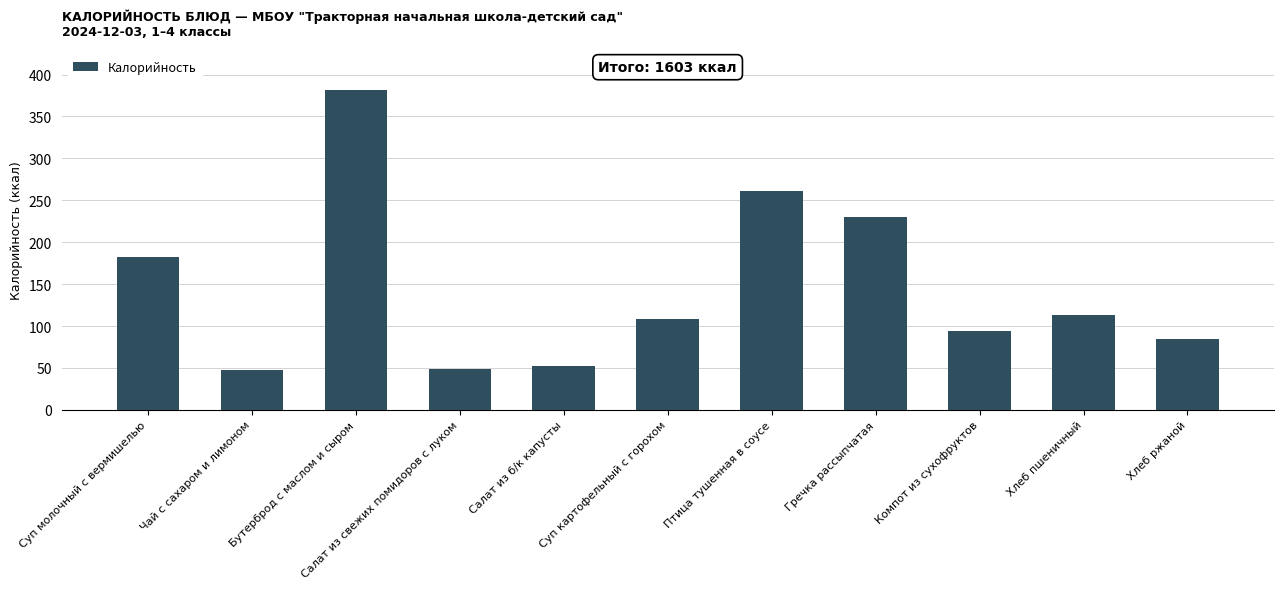

The chart shows a value of 381 at Бутерброд с маслом и сыром. True or false?

True